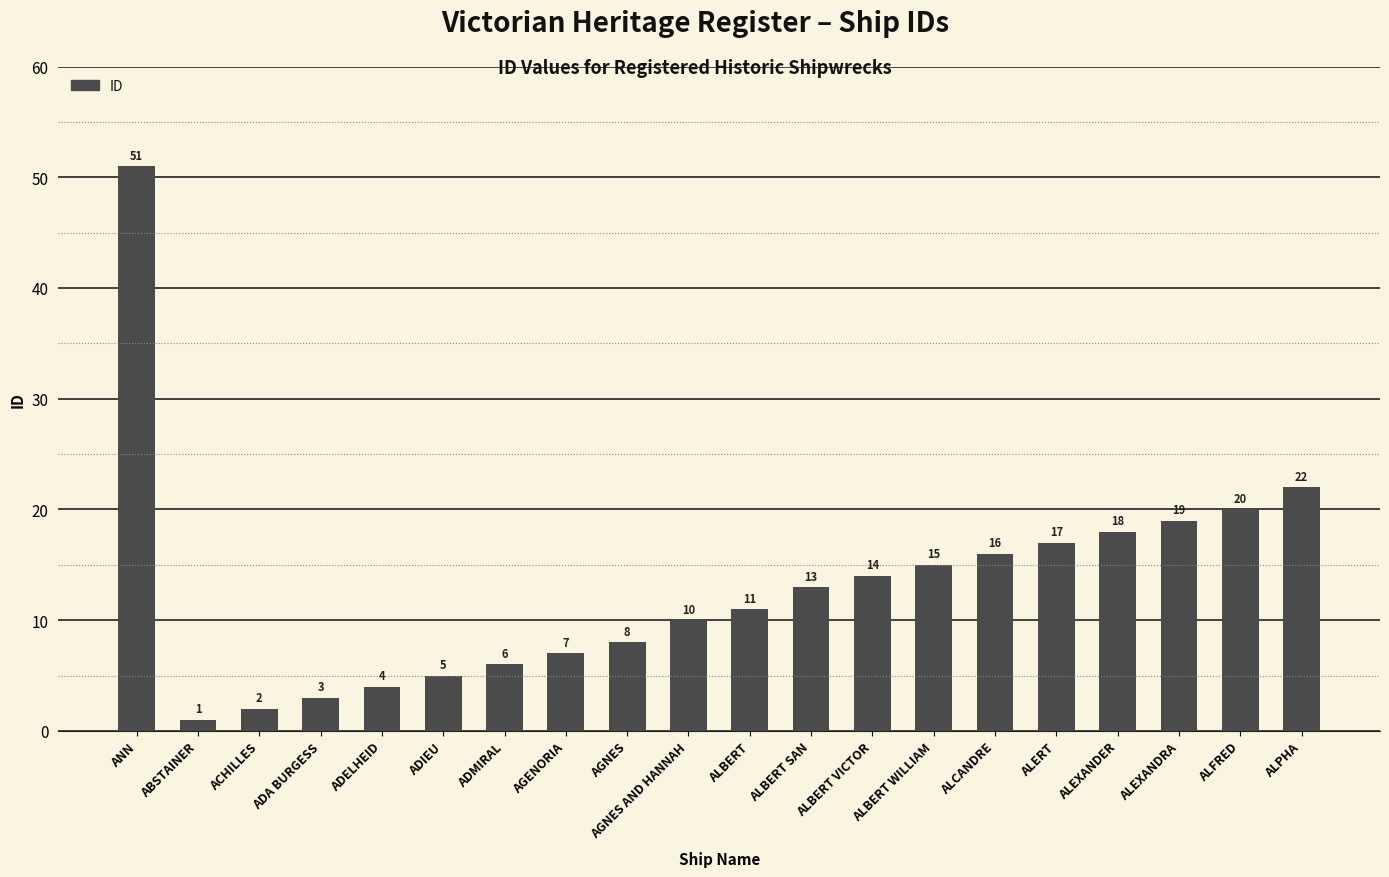

Is it true that the value at ALPHA is 34?

False